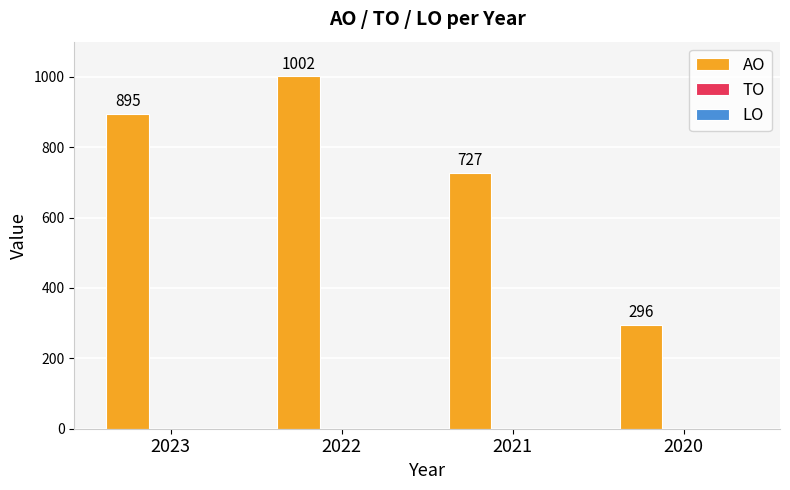

Reading left to right, what are all the values shown in this chart?

895	1002	727	296